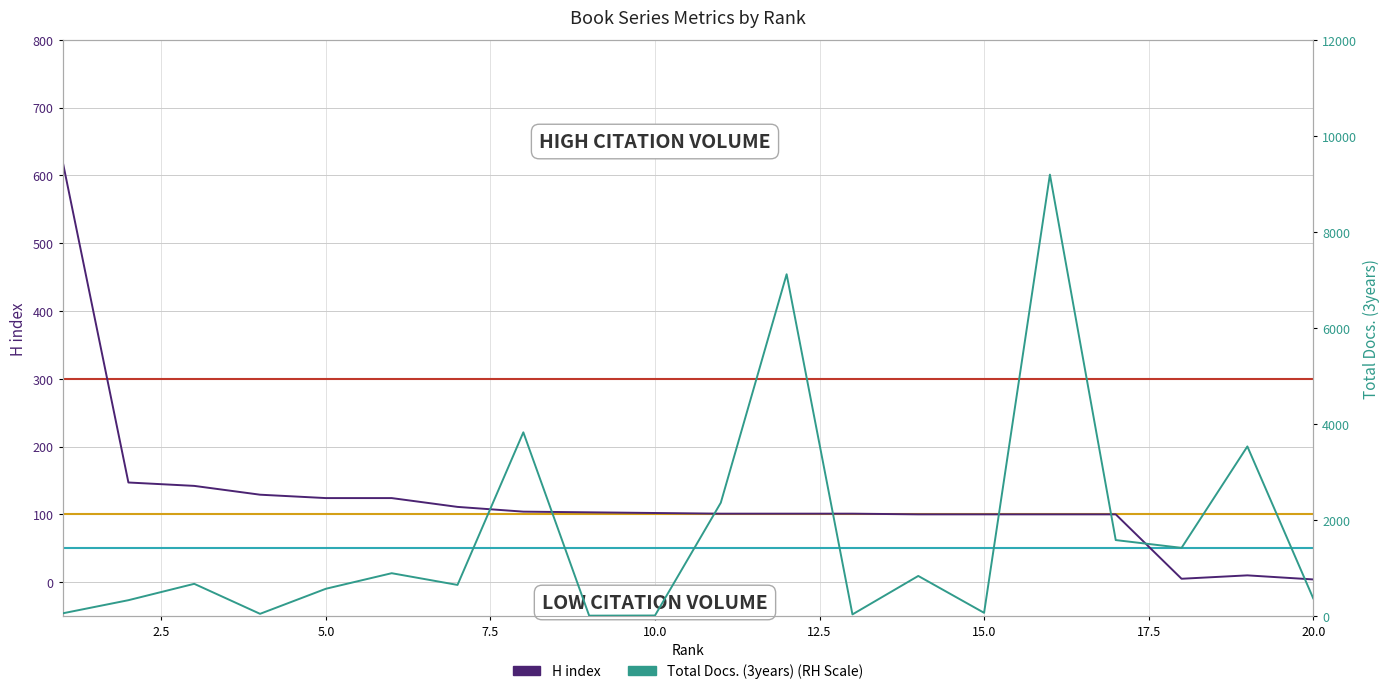

What is the average value of the Total Docs. (3years) series?

1678